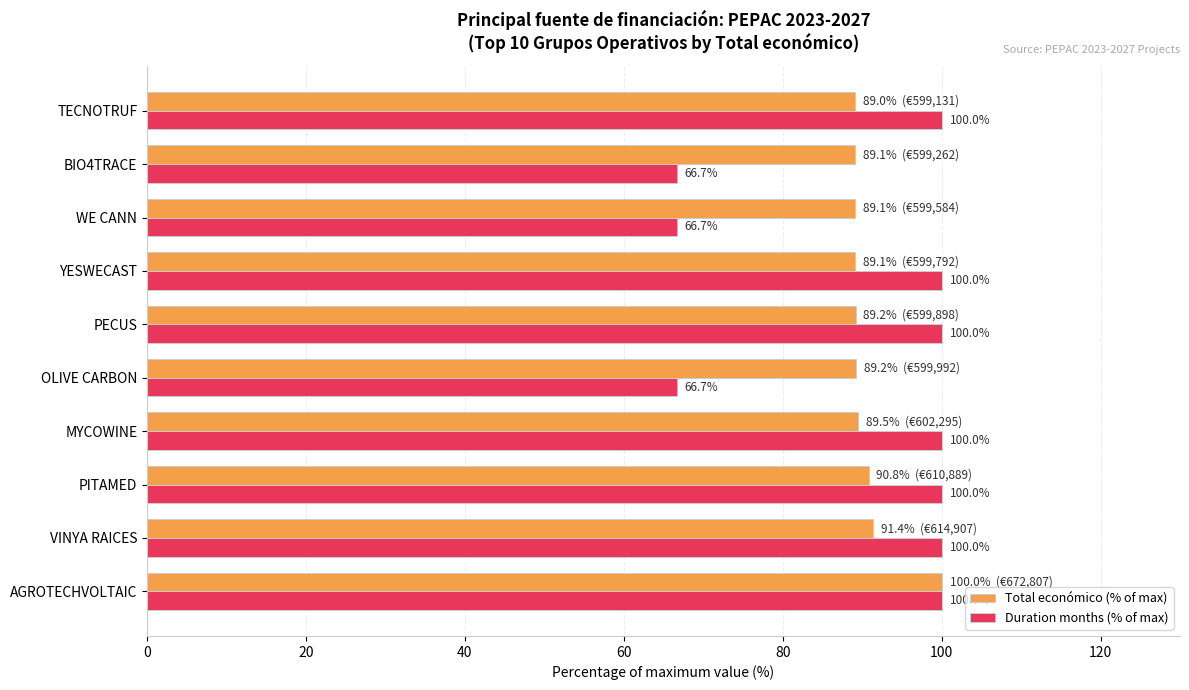

True or false: Total económico (% of max) has a value of 91.4 at VINYA RAICES.

True